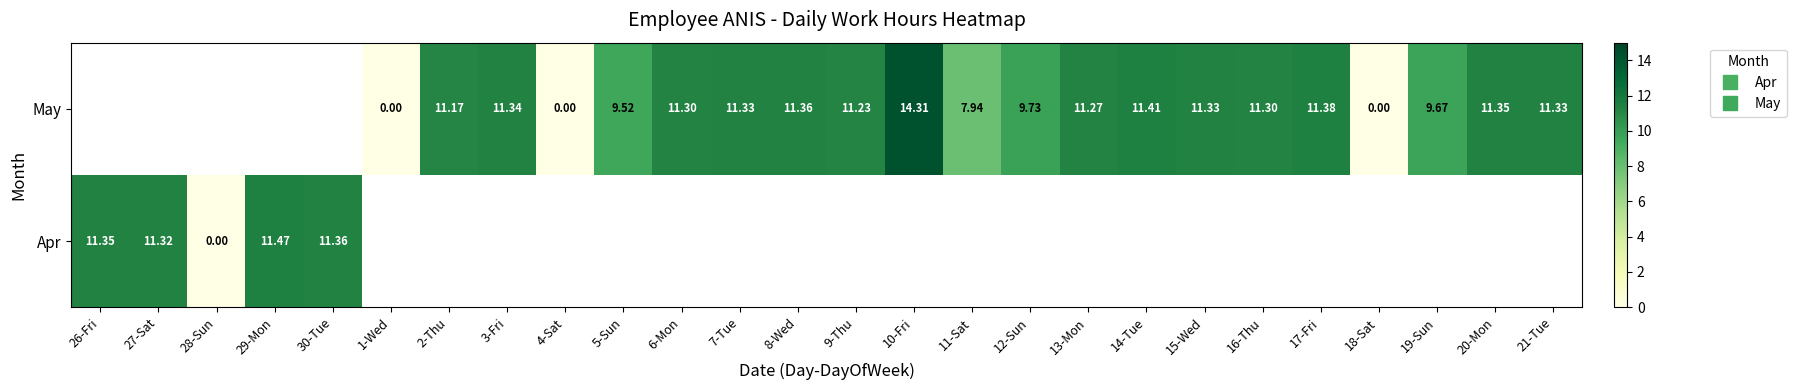

What is the difference between the May values at 21-Tue and 11-Sat?

3.4